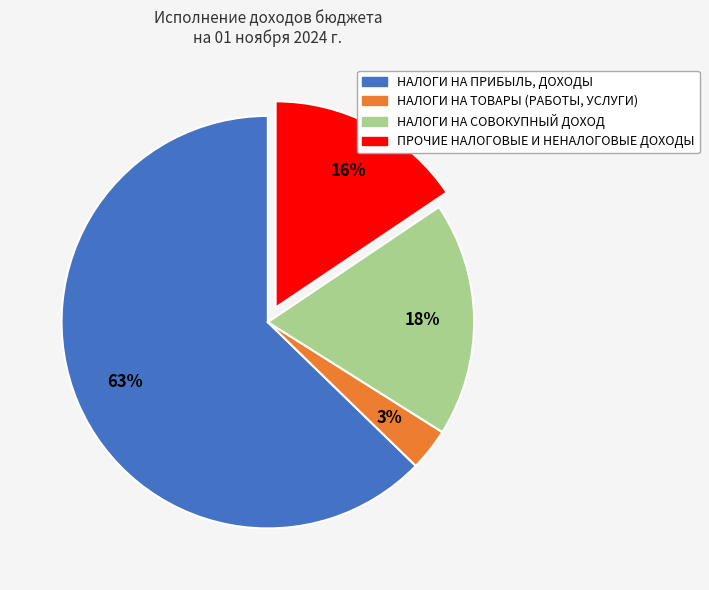

What is the ratio of the value at НАЛОГИ НА ТОВАРЫ (РАБОТЫ, УСЛУГИ) to the value at НАЛОГИ НА СОВОКУПНЫЙ ДОХОД?

0.2